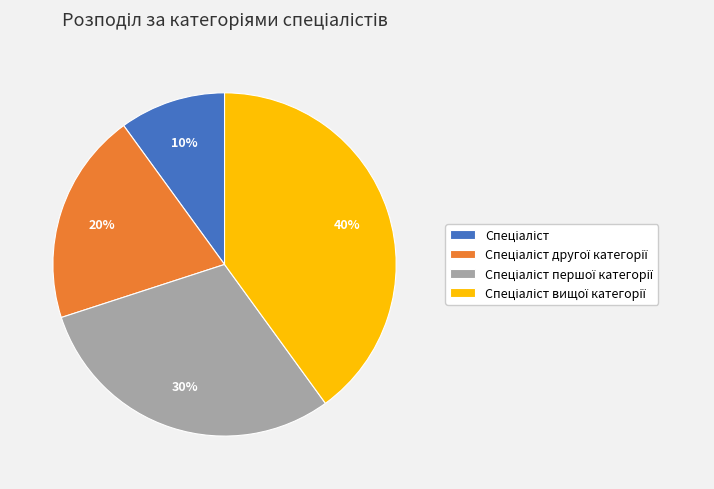

Is there any slice that represents more than half of the pie?

No